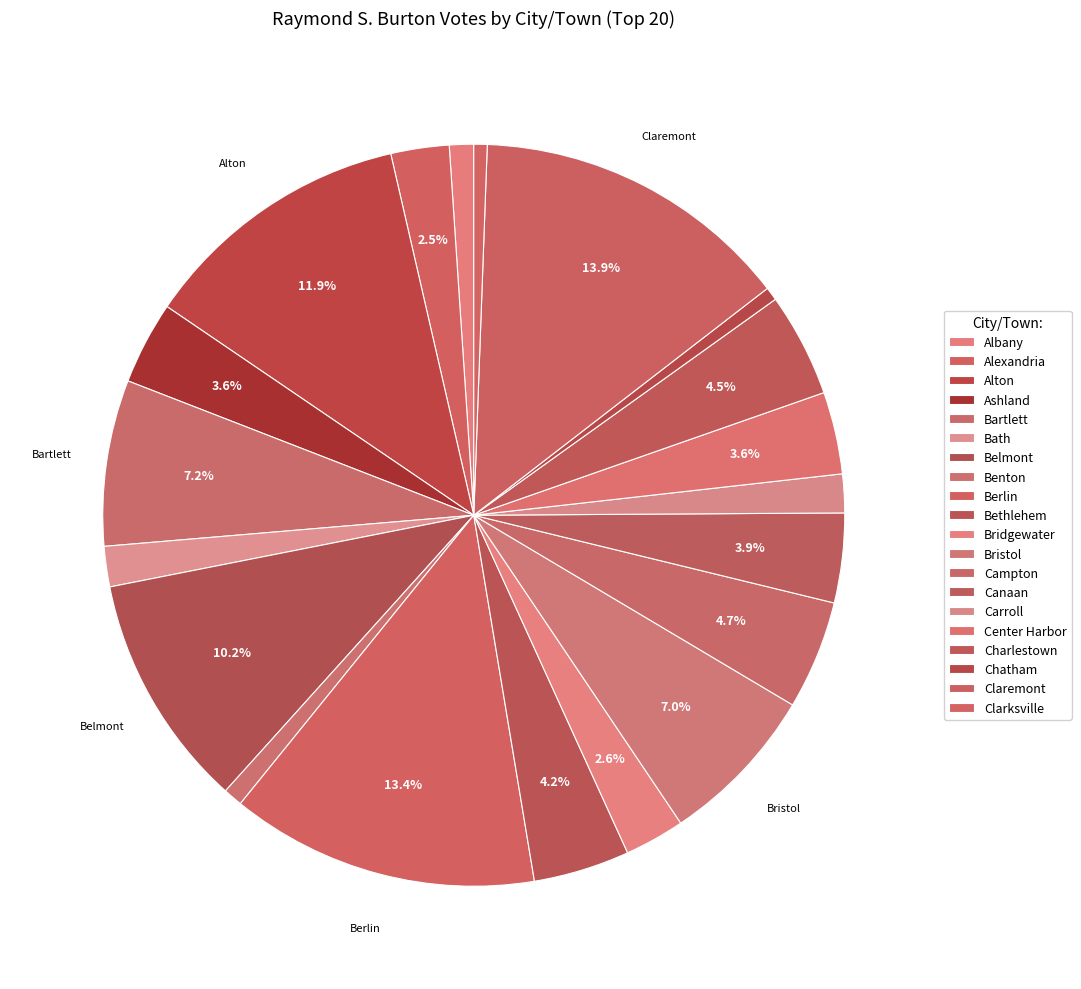

How many segments does this pie chart have?

20